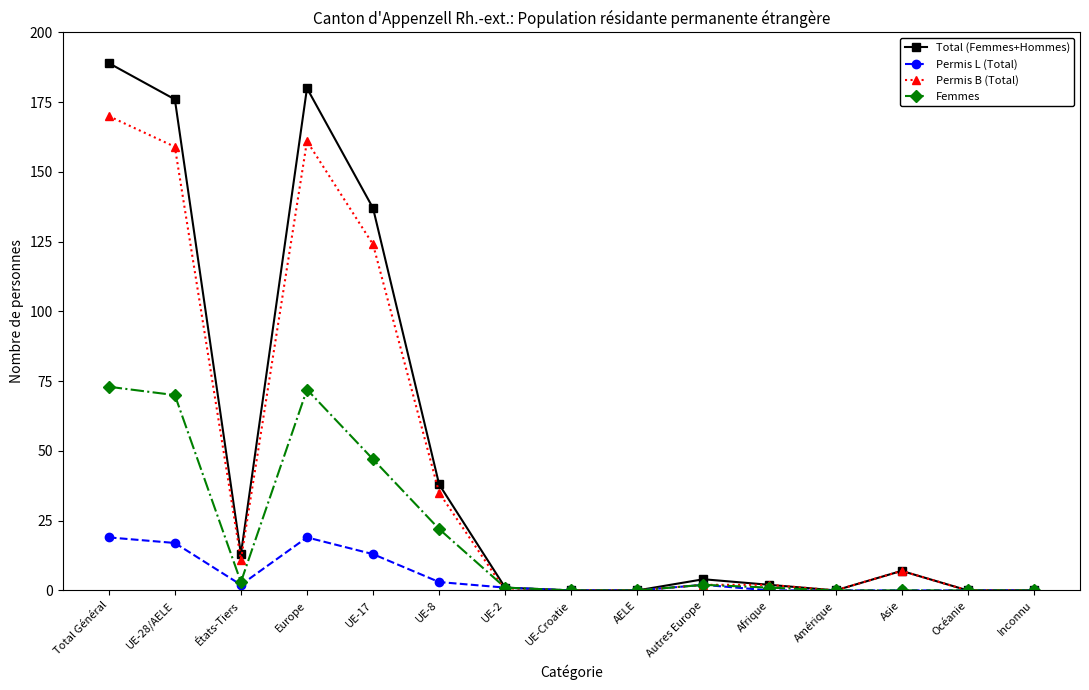

What position from the left is Total Général?

1